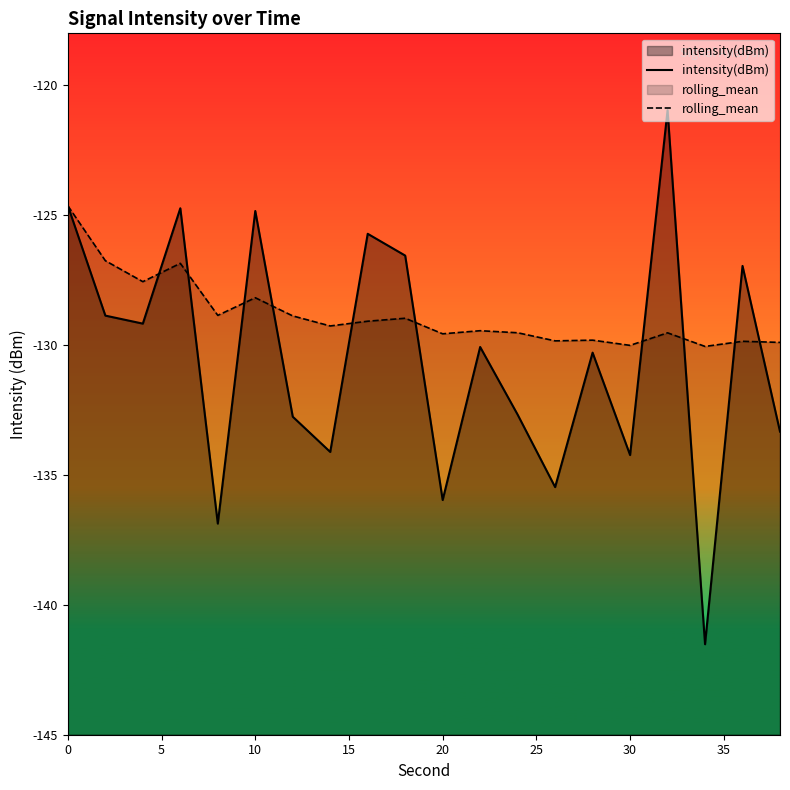

The value of rolling_mean at 30 is -77.9. True or false?

False